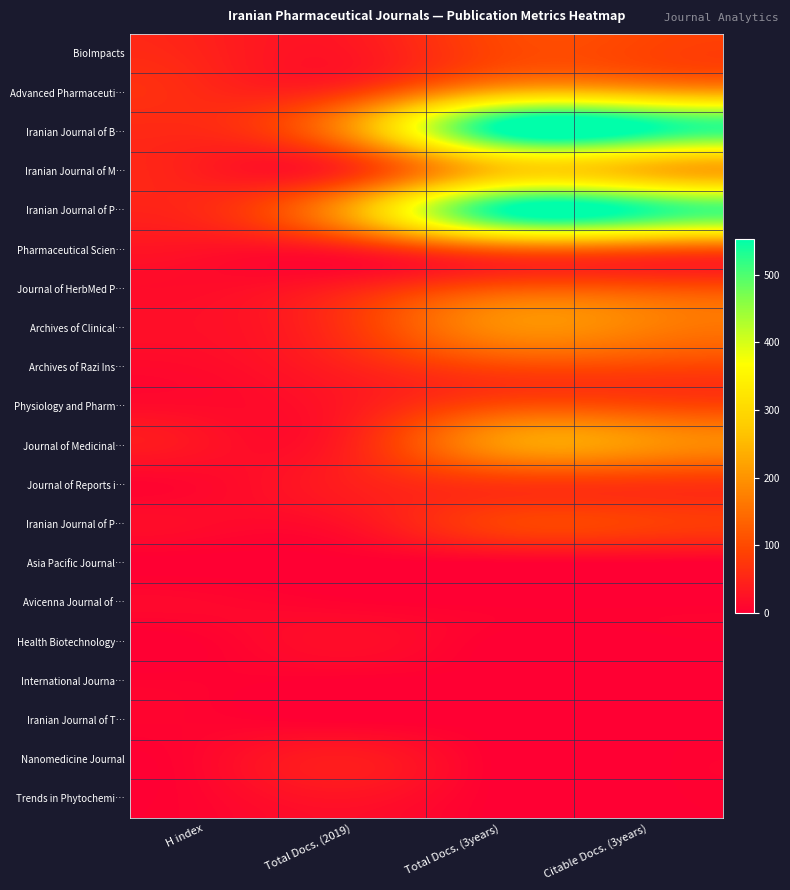

At which category is the sum across all series the highest?

Total Docs. (3years)